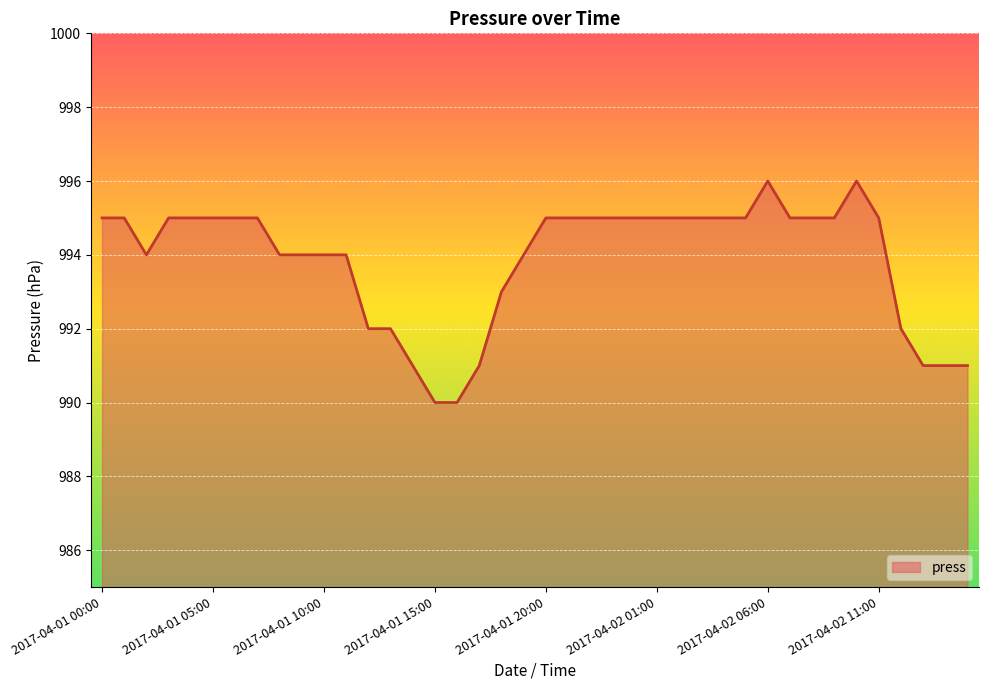

What is the minimum value shown in the chart?

990